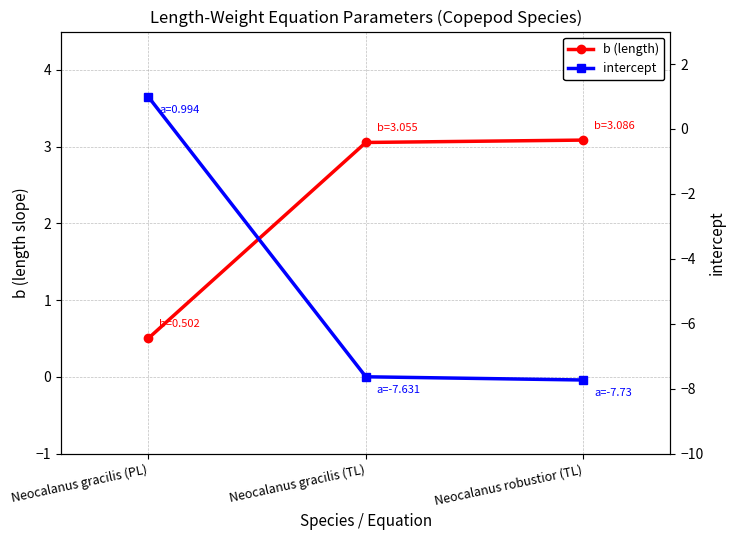

Which series has the largest total across all categories?

b (length)